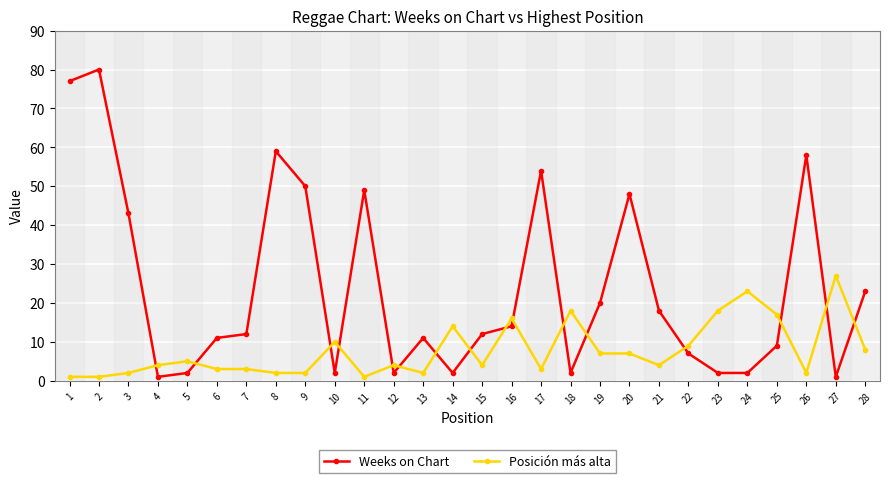

Which series has the largest total across all categories?

Weeks on Chart